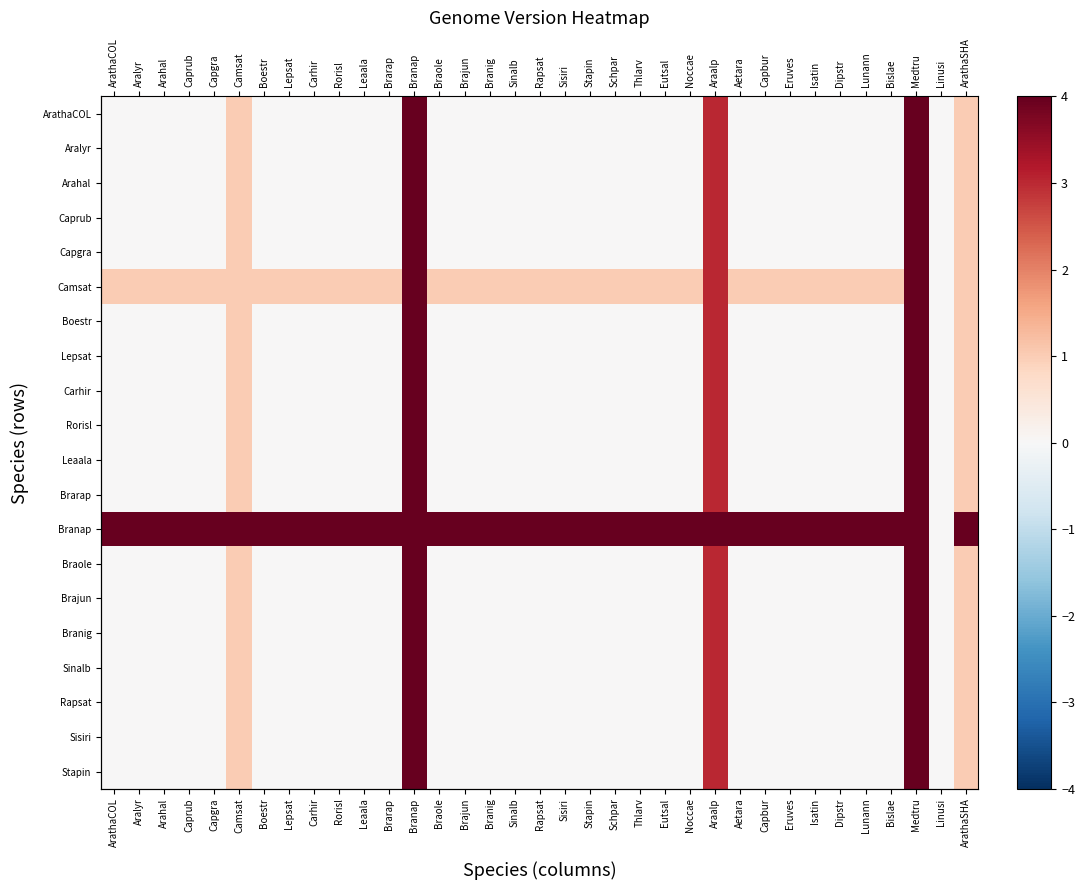

How many Caprub values are between 0 and 1?

32